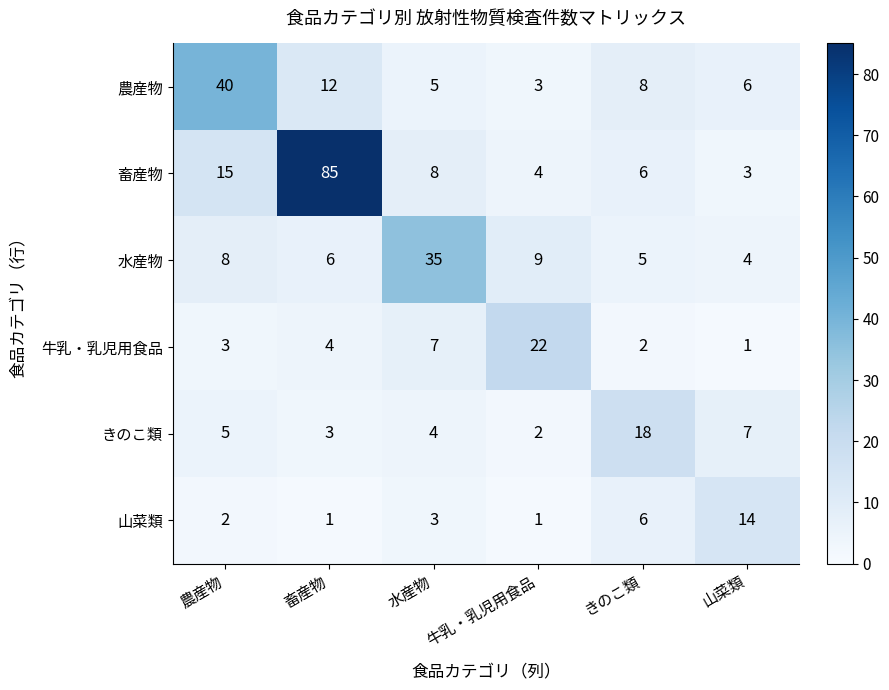

The value of 畜産物 at きのこ類 is 3. True or false?

False